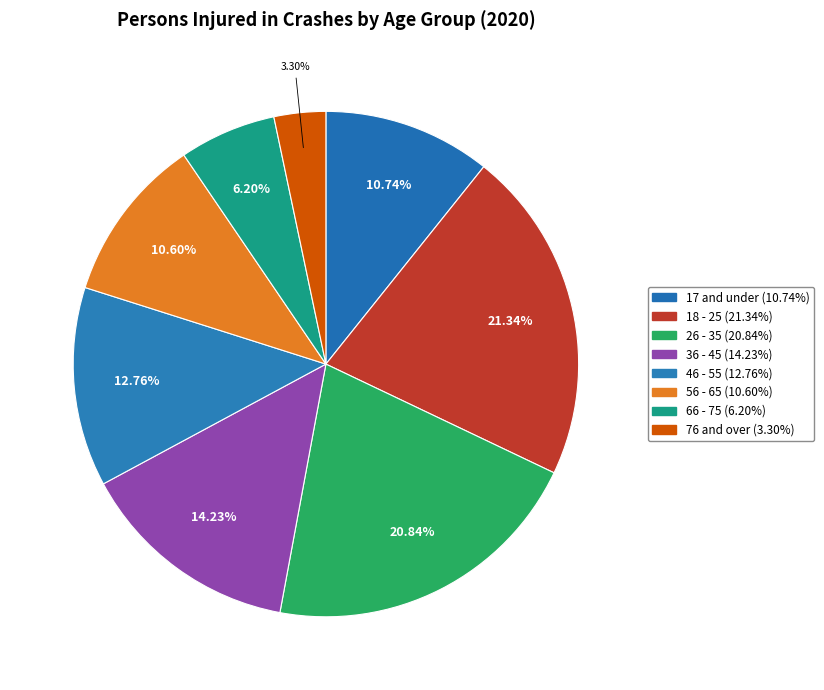

What is the ratio of the value at 56 - 65 to the value at 36 - 45?

0.7